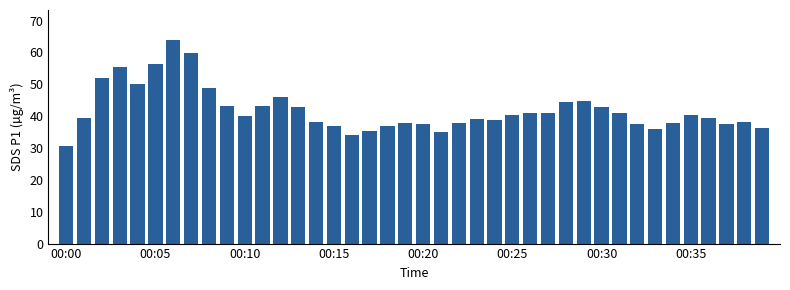

What is the average value?

42.0